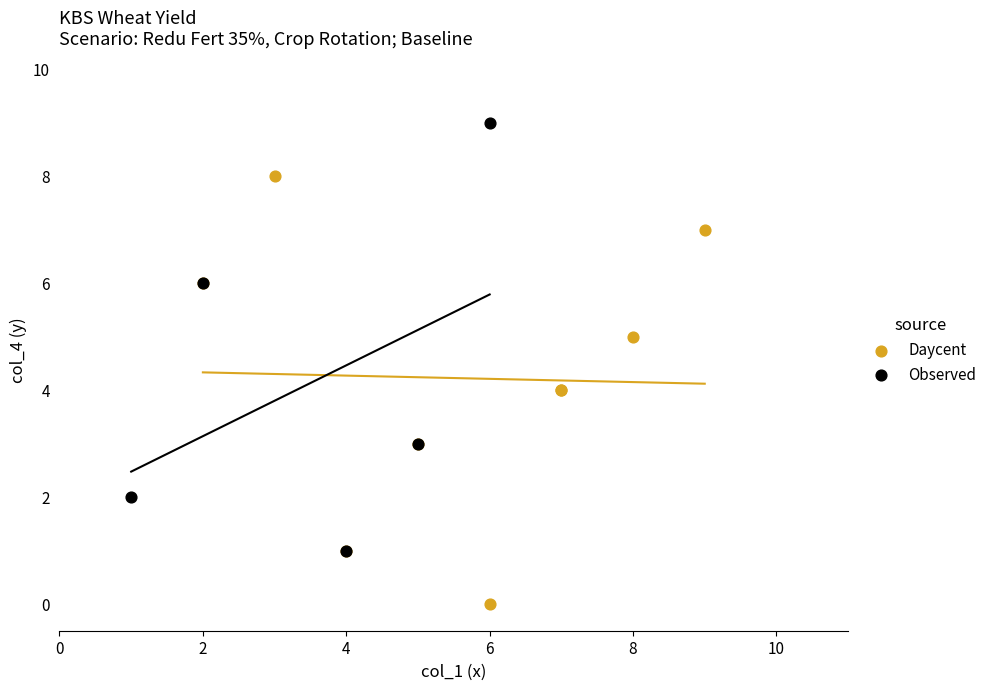

Which series contains the lowest Y value?

Daycent